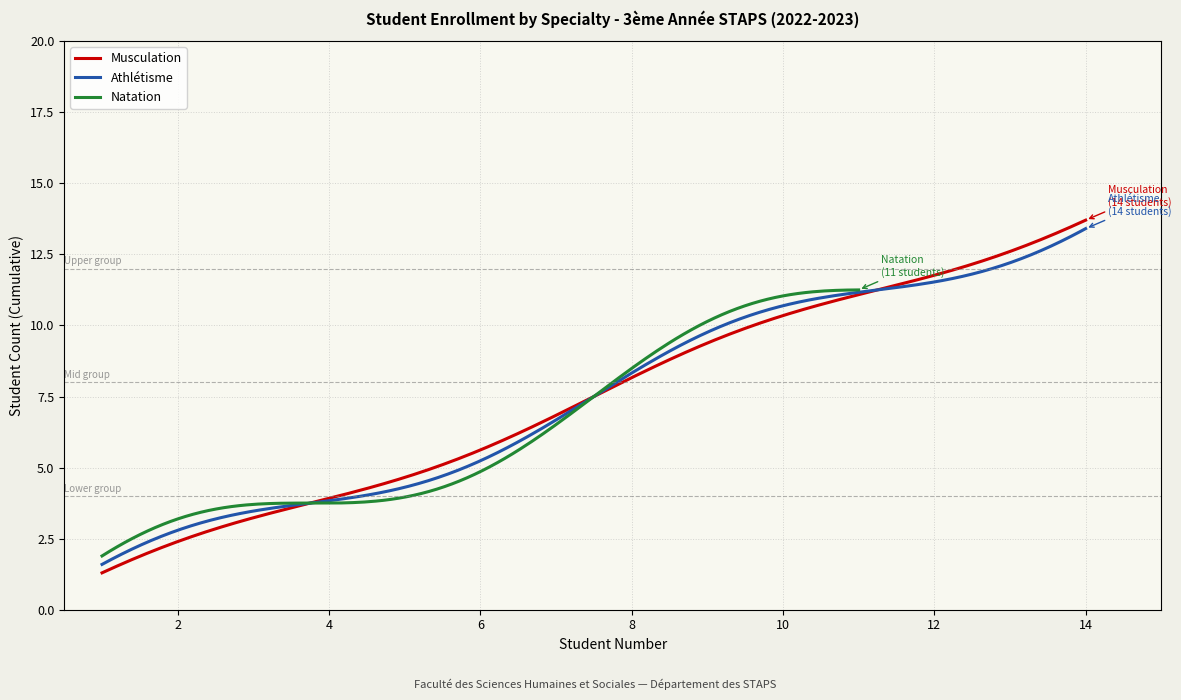

Which category has the highest value across all series?

14